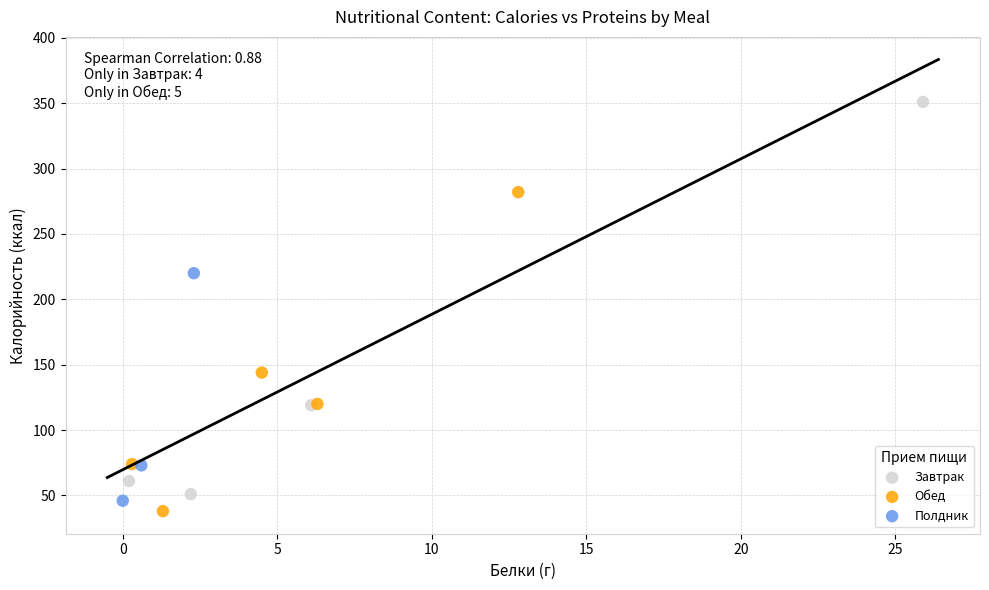

What are all the series names shown in the legend?

Завтрак, Обед, Полдник